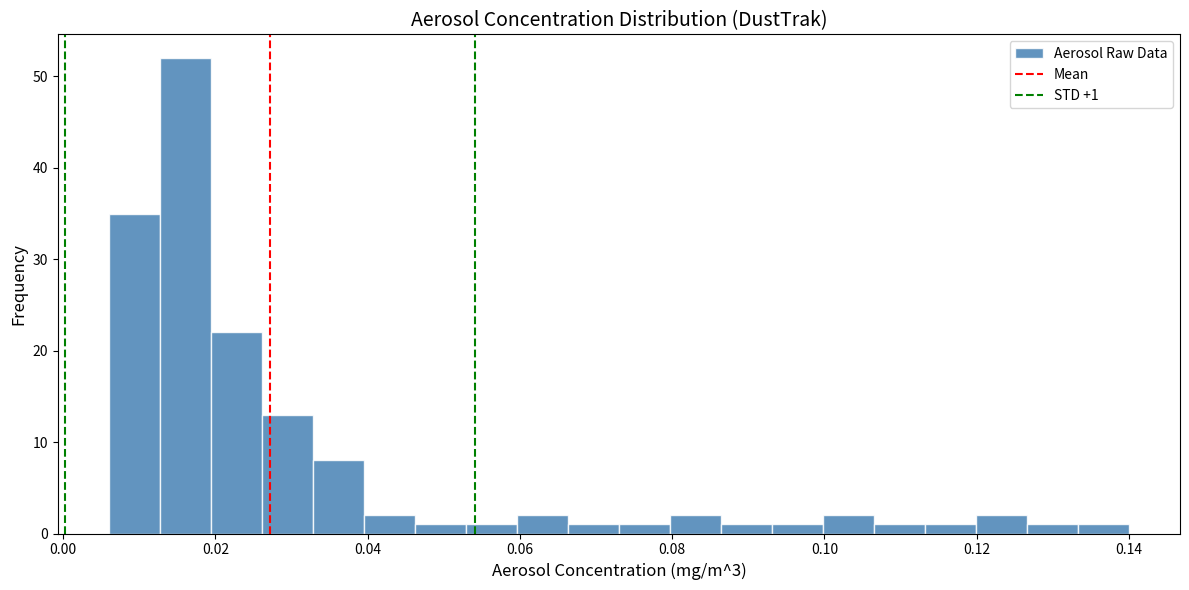

Around what value on the x-axis is the tallest bar? Give the approximate position of its centre, as read against the axis.

0.016